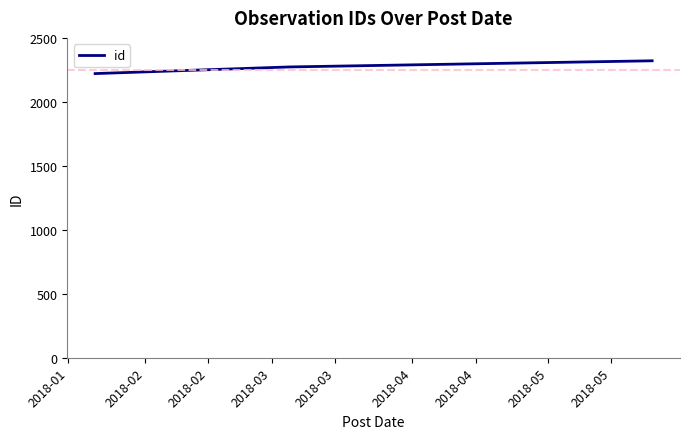

What is the sum of all values?

6815